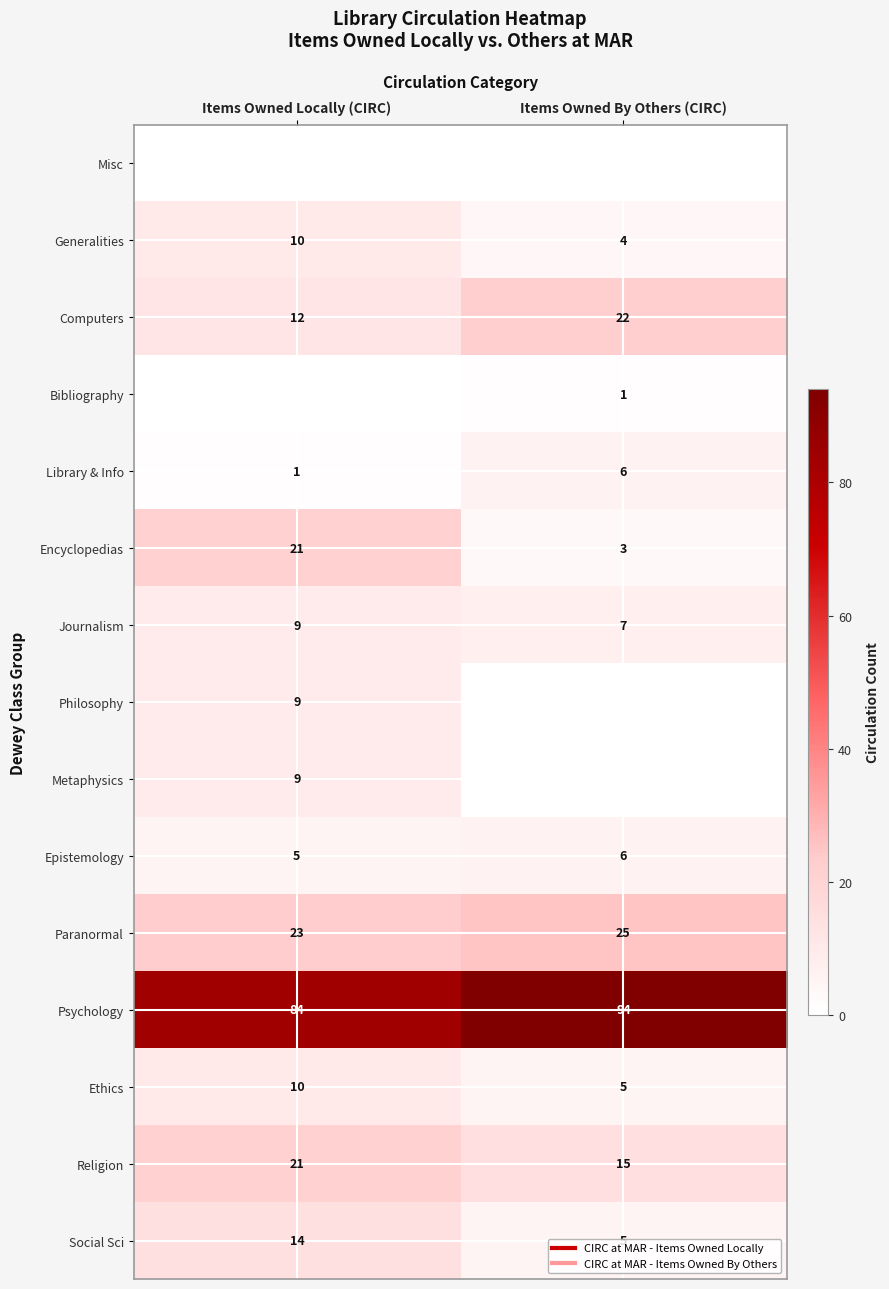

What is the minimum value for Computers?

12